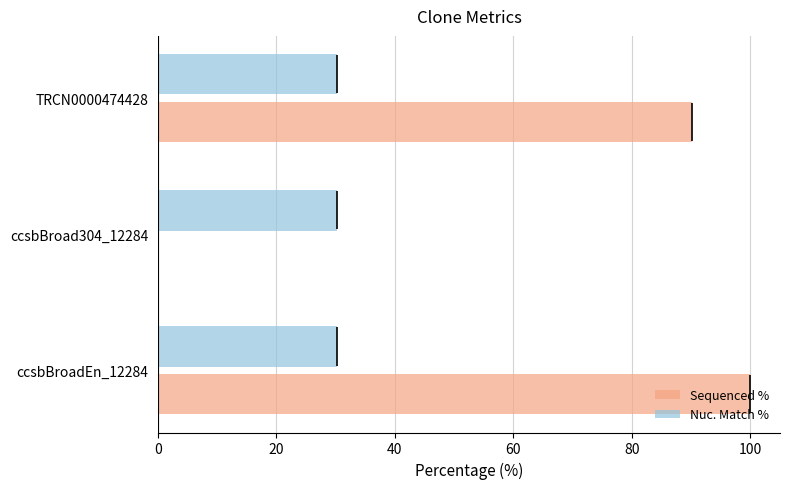

Is the value of Sequenced % at ccsbBroadEn_12284 greater than the value of Nuc. Match % at ccsbBroadEn_12284?

Yes